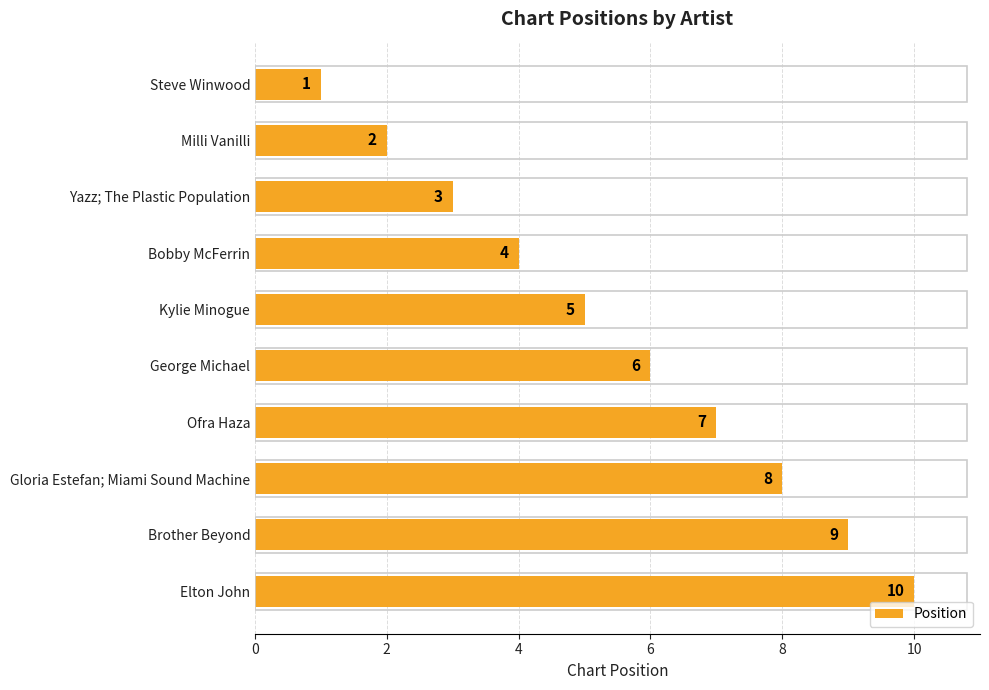

What is the label of the 8th bar from the top?

Gloria Estefan; Miami Sound Machine